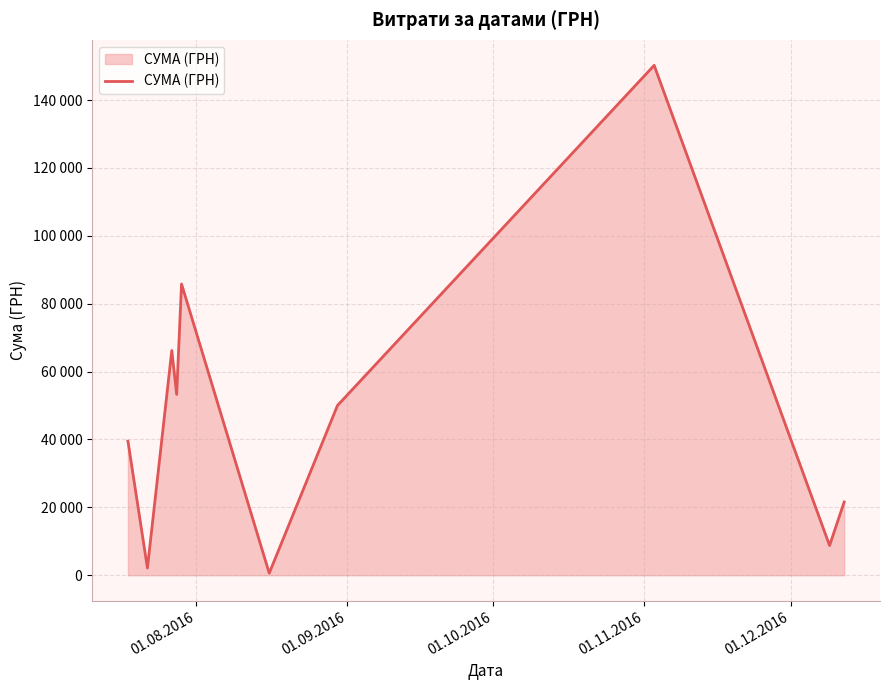

How many points are higher than both their immediate neighbors (excluding endpoints)?

3